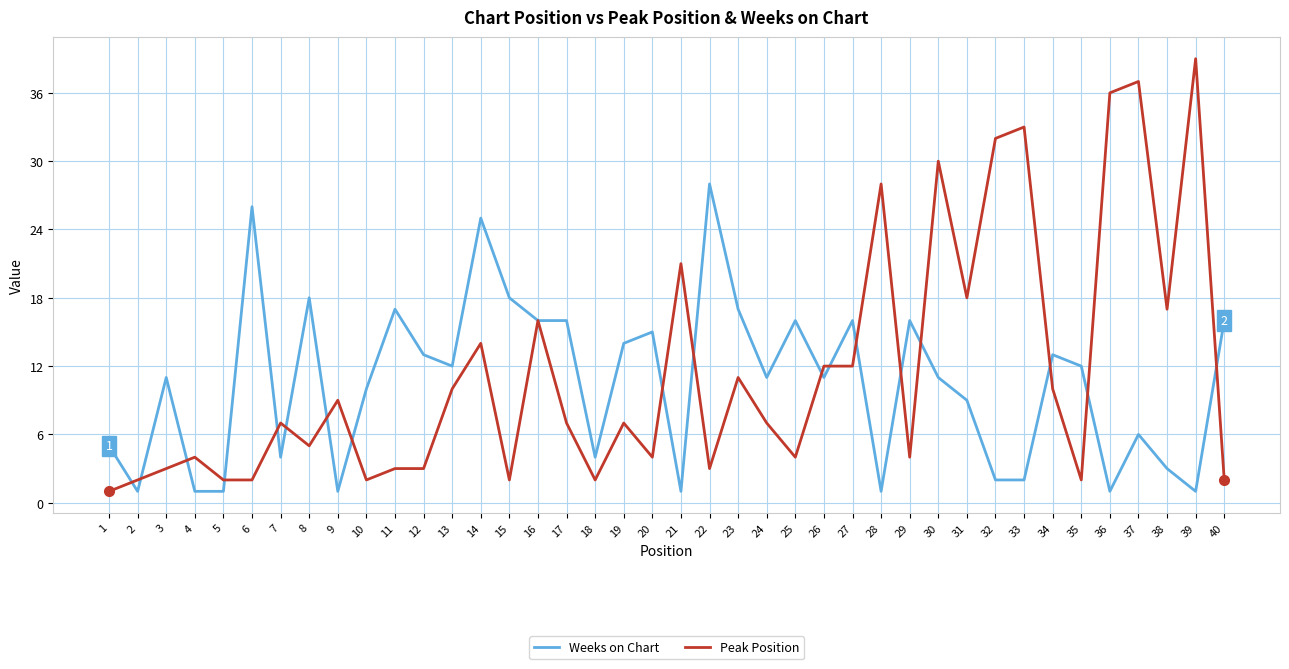

At which label is Peak Position closest to 20?

21